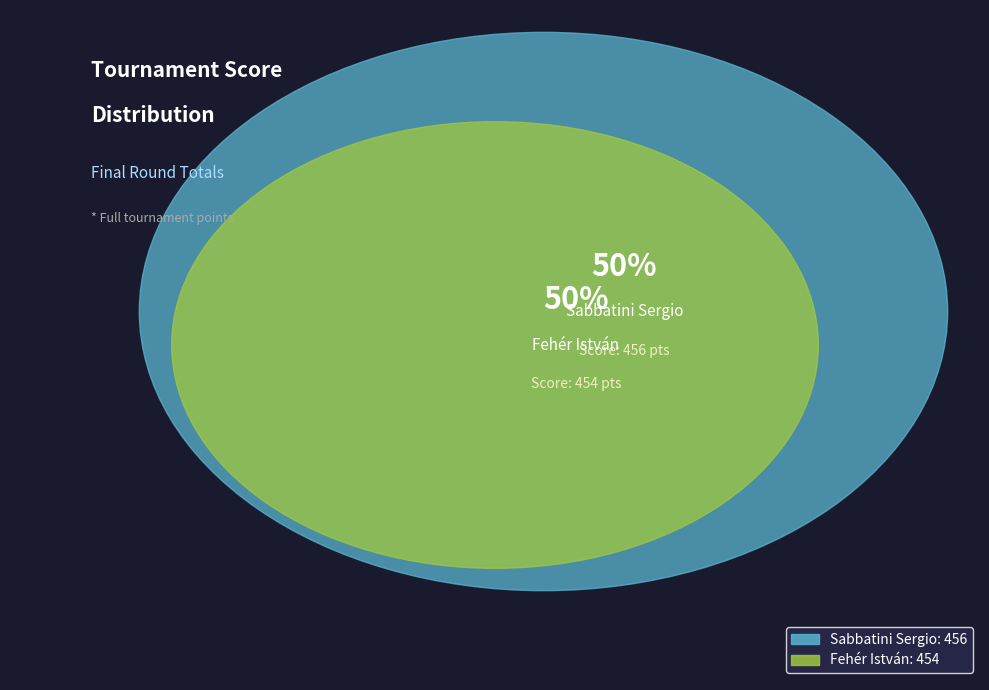

Is Sabbatini Sergio the majority of the pie?

Yes